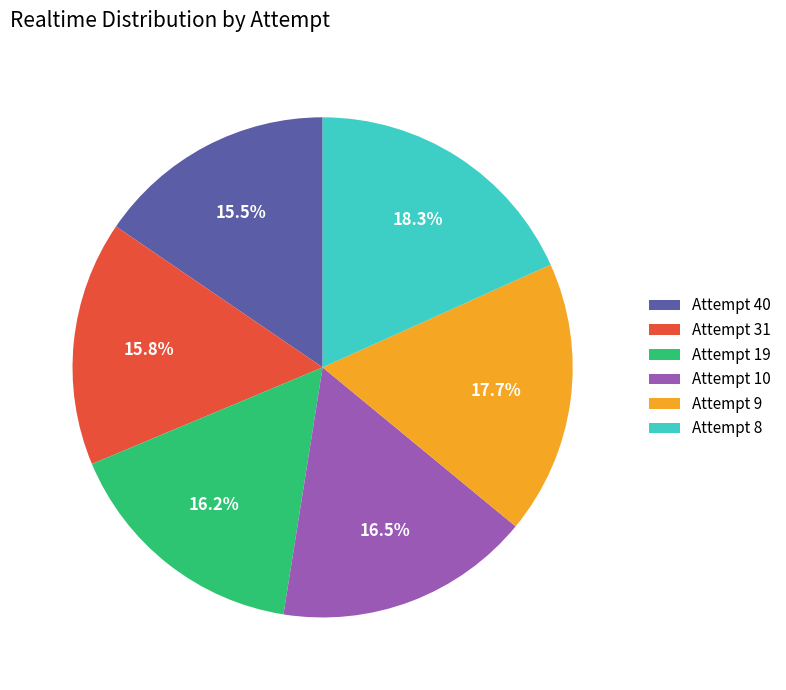

What is the largest slice in the pie chart?

Attempt 8